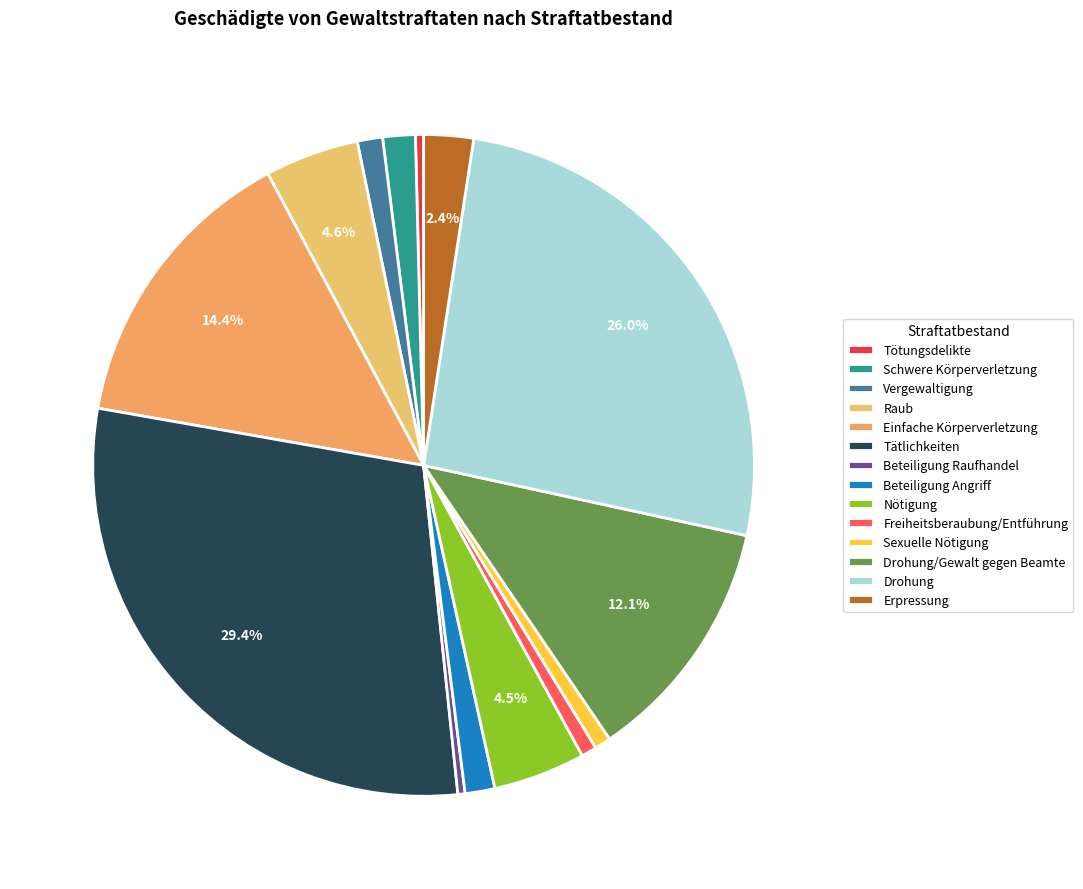

Do Raub and Schwere Körperverletzung together represent more than half of the pie?

No